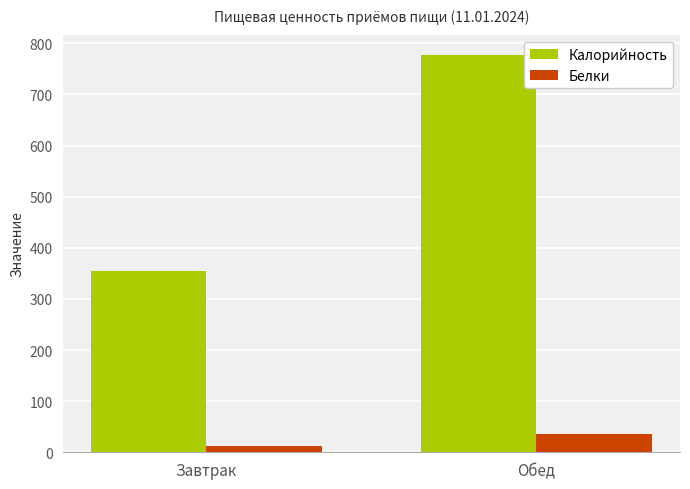

The Калорийность series shows 355 at Завтрак. True or false?

True